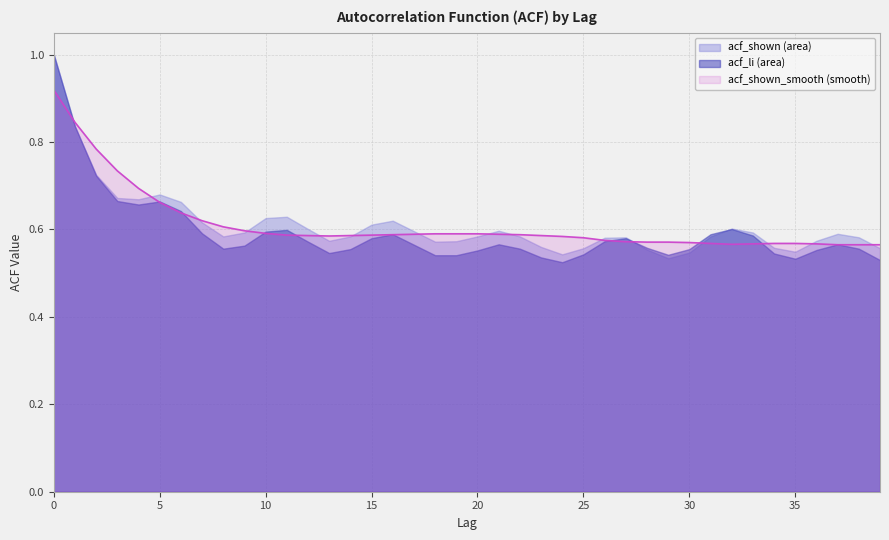

True or false: acf_shown has more than 2 interior local peaks.

True